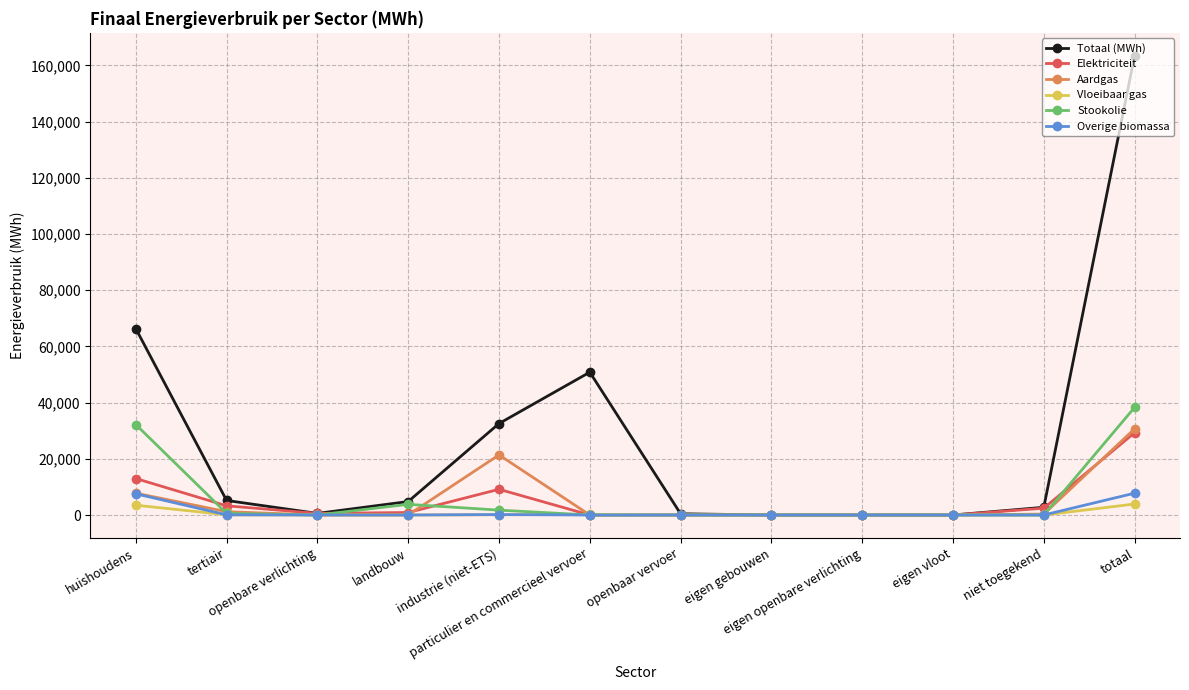

Which category has the highest value in the Aardgas series?

totaal